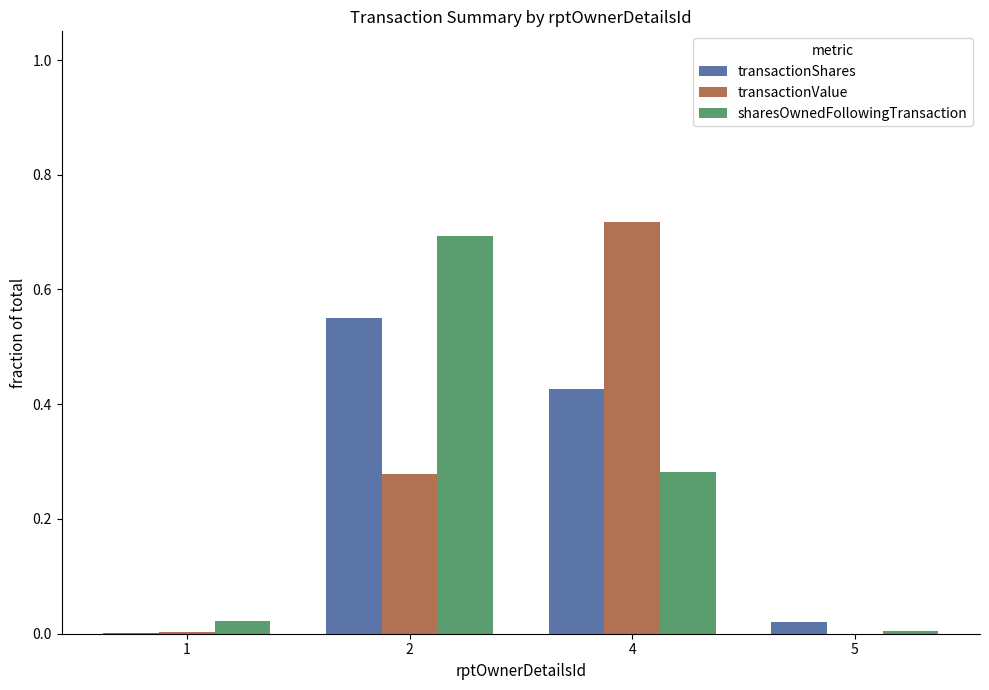

Is it true that transactionShares equals 0.0 at 5?

True